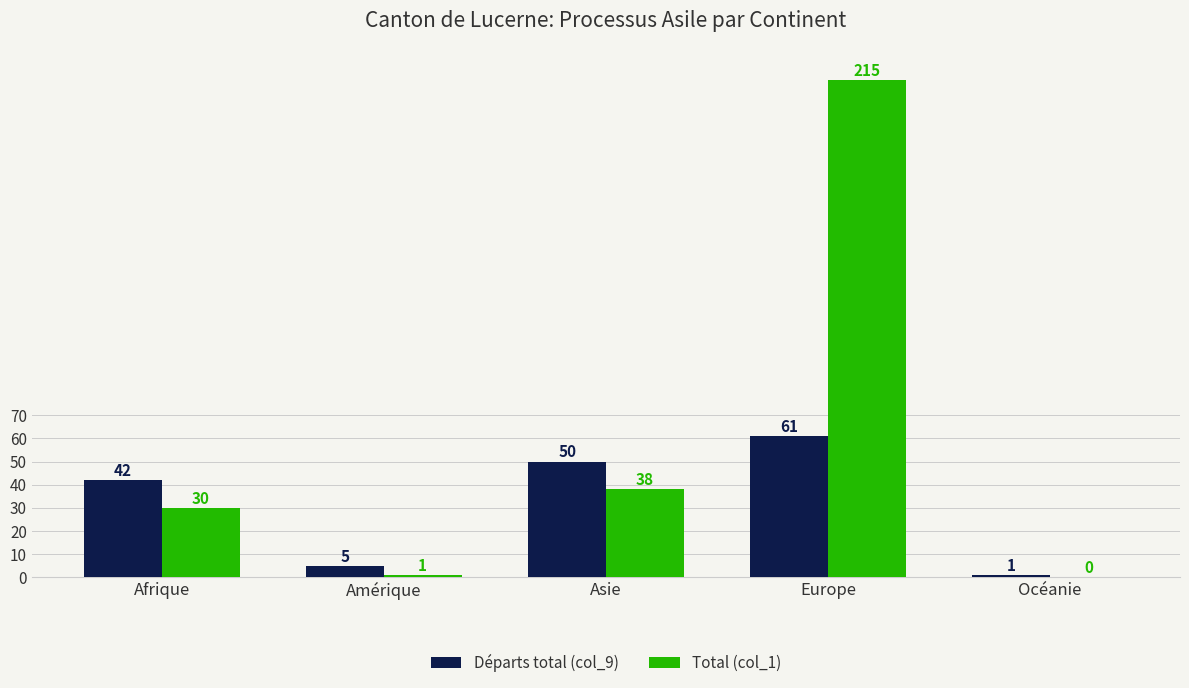

Count the number of categories in the chart.

5